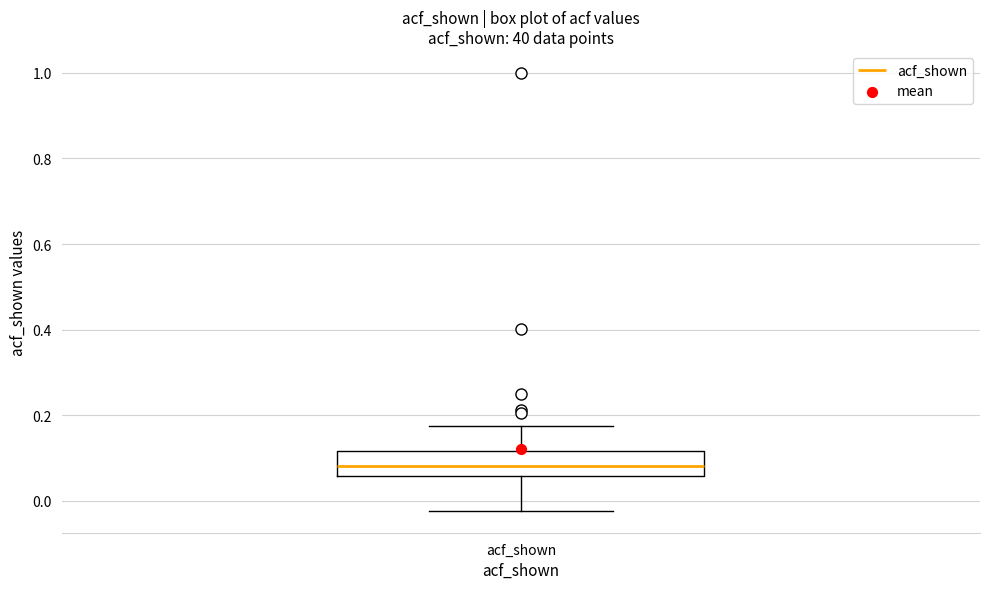

Read this box plot against the y-axis: the position of the median line, the range covered by the box, and the ends of both whiskers. The values are not printed on the chart, so give them approximately, as read against the axis.

median 0.08, box 0.06 to 0.12, whiskers -0.02 to 0.18